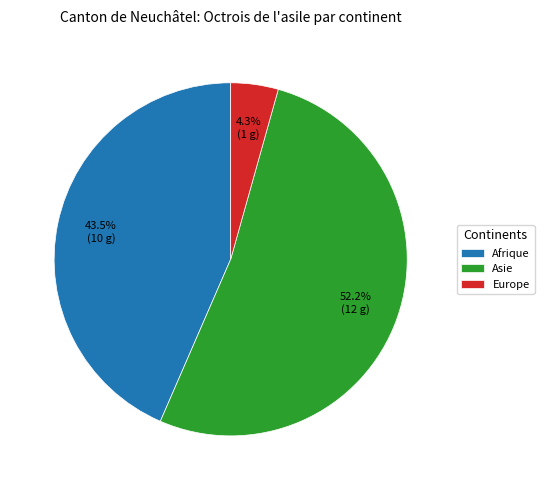

What percentage is NOT represented by Europe?

95.7%